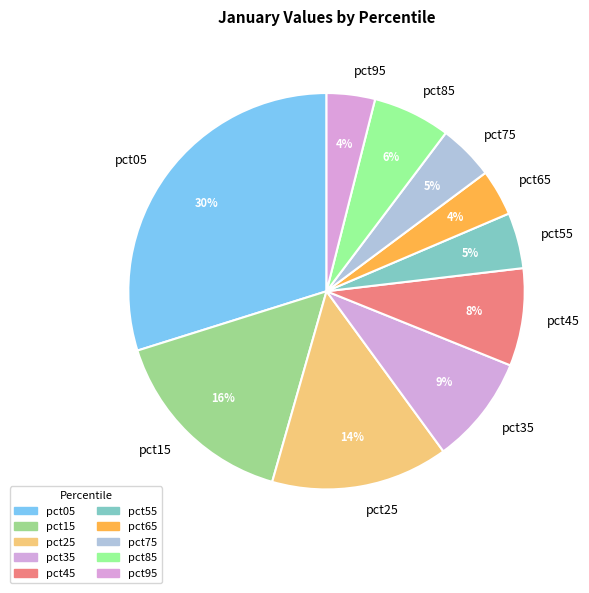

To the nearest percent, what is the difference between the largest and smallest slice percentages?

26%